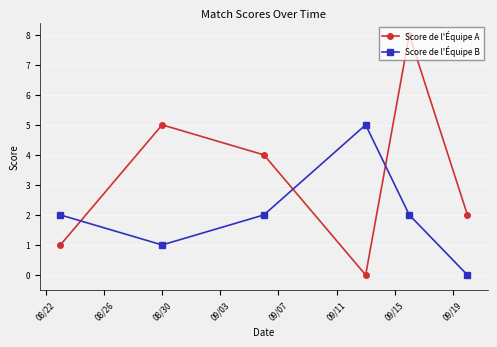

What is the difference between the second highest and second lowest values in the Score de l'Équipe A series?

4